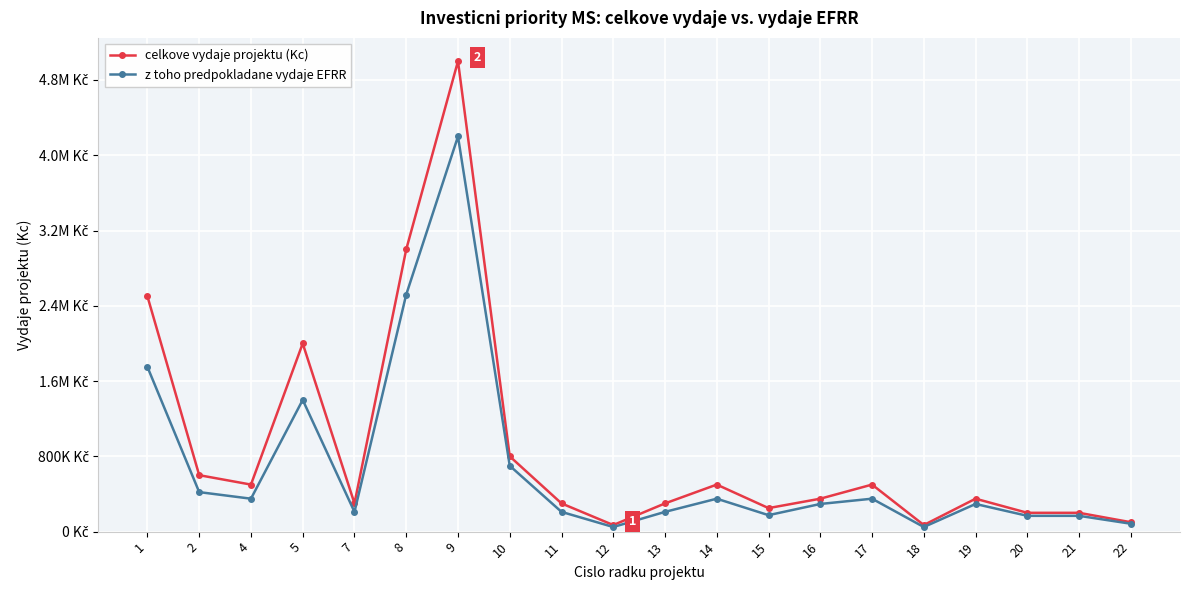

Is this an area chart (filled region under the line)?

No